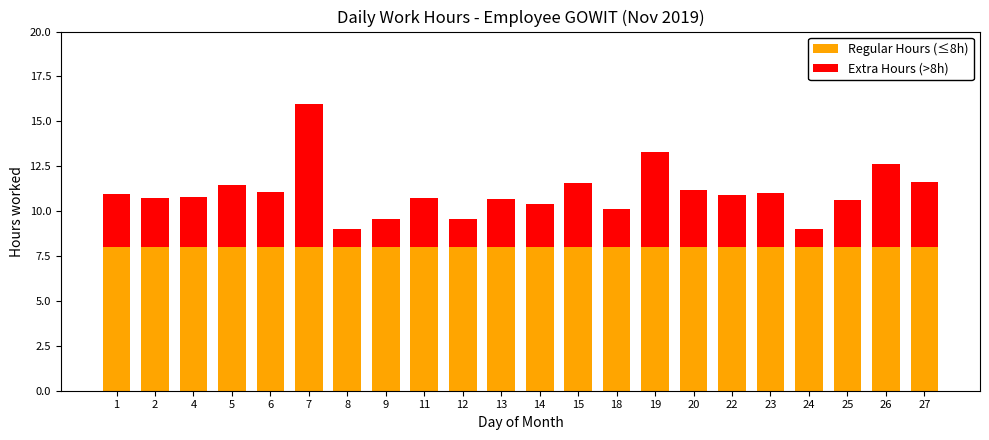

How many categories are shown in the chart?

22